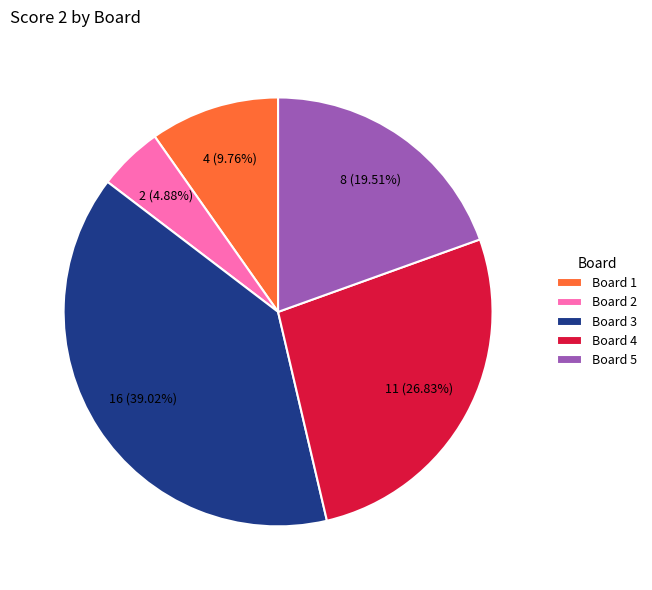

To the nearest percent, what percentage of the pie is Board 2?

5%